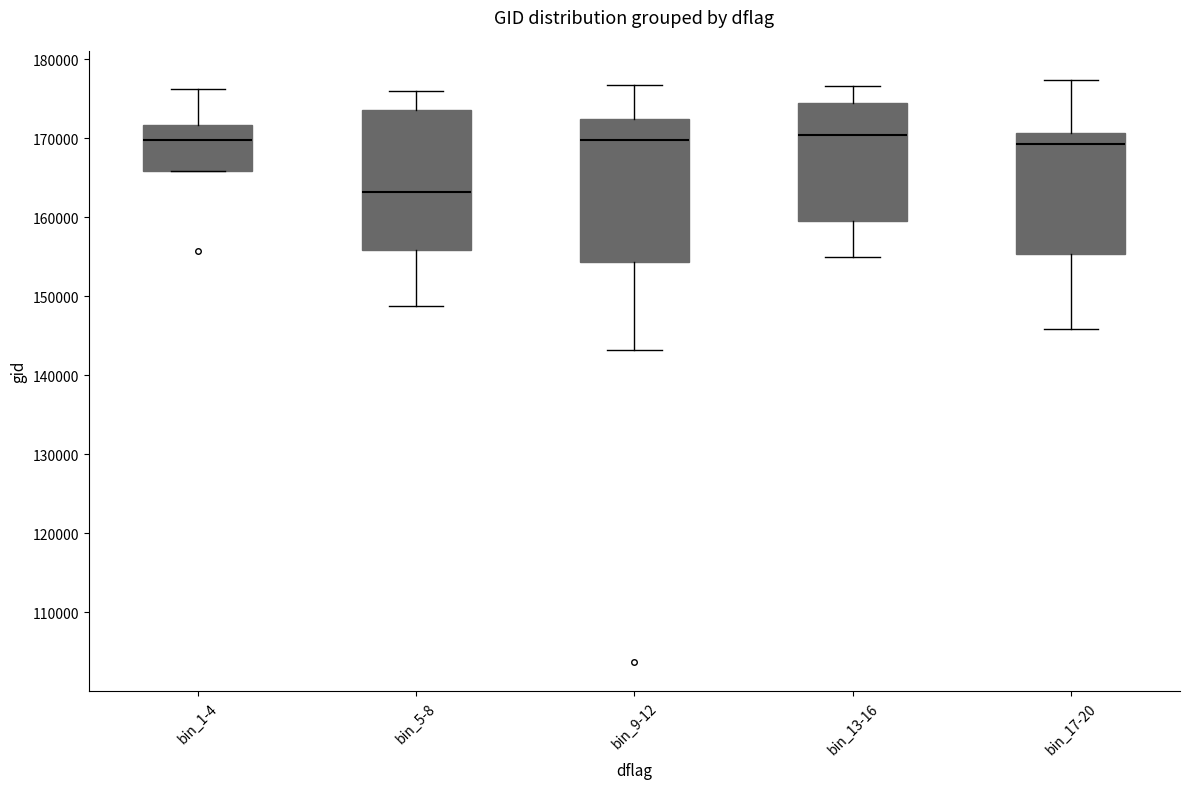

Where does the median line of the box for bin_5-8 sit on the y-axis? The values are not printed on the chart, so give them approximately, as read against the axis.

163000